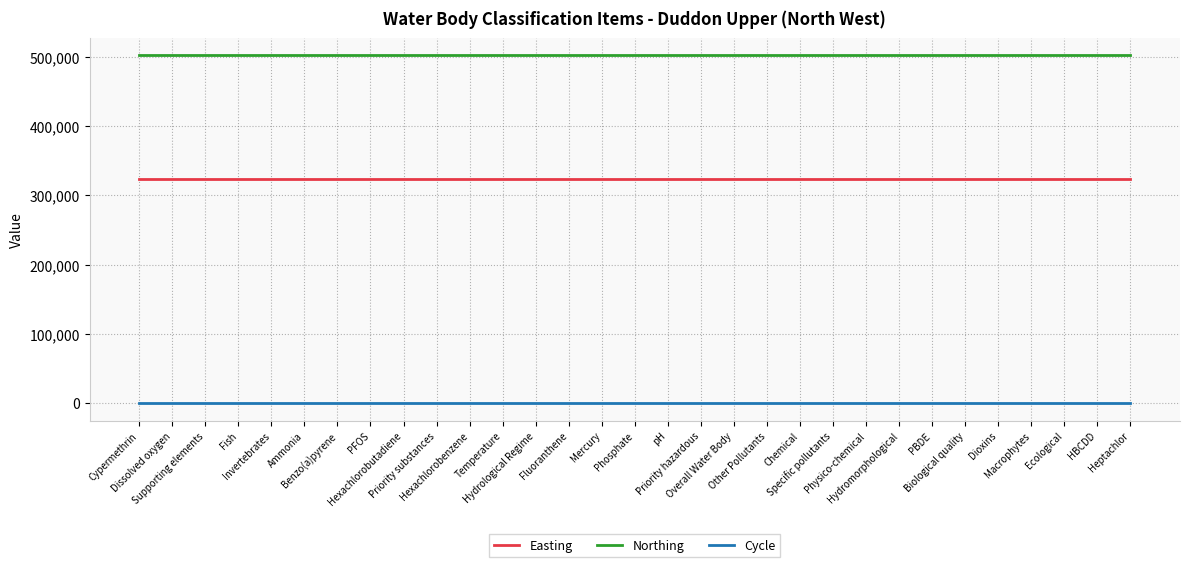

Is it true that Easting equals 197887 at Heptachlor?

False